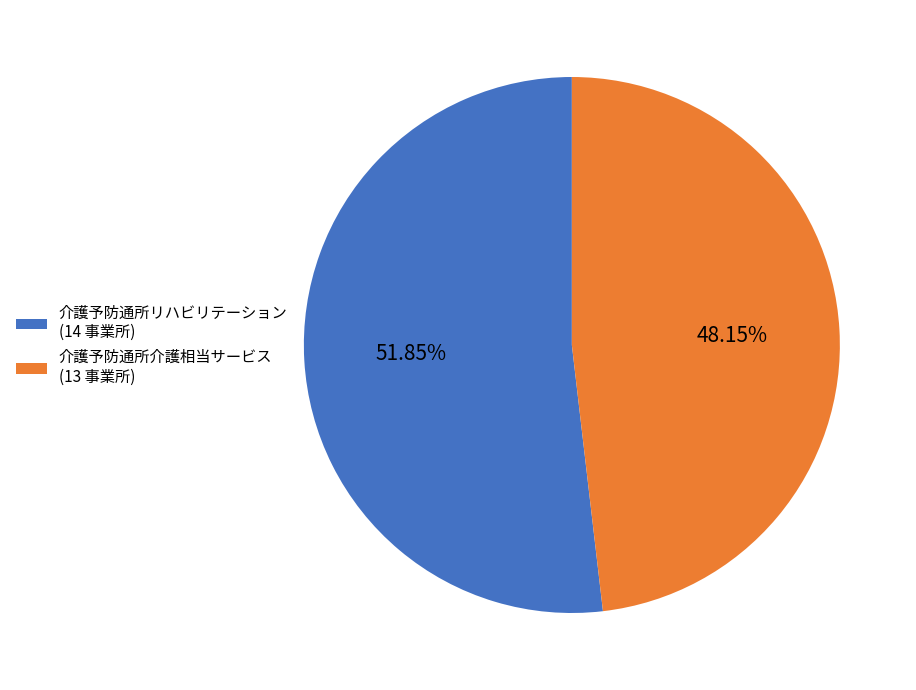

Between 介護予防通所介護相当サービス and 介護予防通所リハビリテーション, which is larger?

介護予防通所リハビリテーション